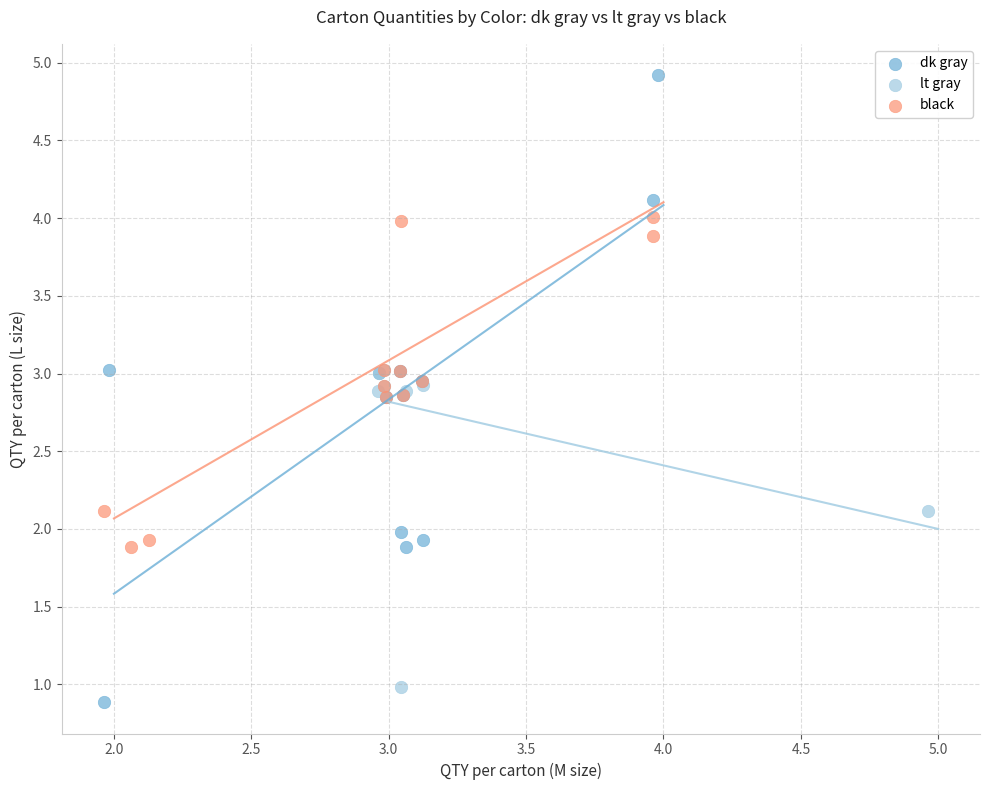

Which series reaches the minimum Y coordinate?

dk gray